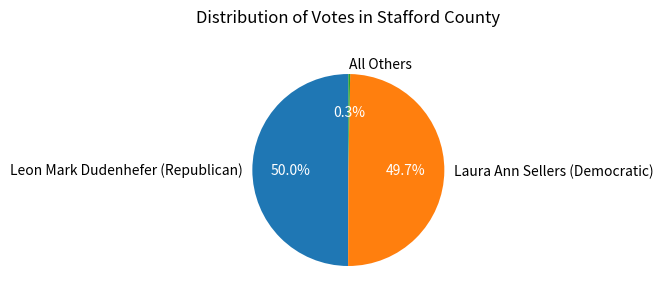

To the nearest percent, what percentage of the pie is Laura Ann Sellers (Democratic)?

50%